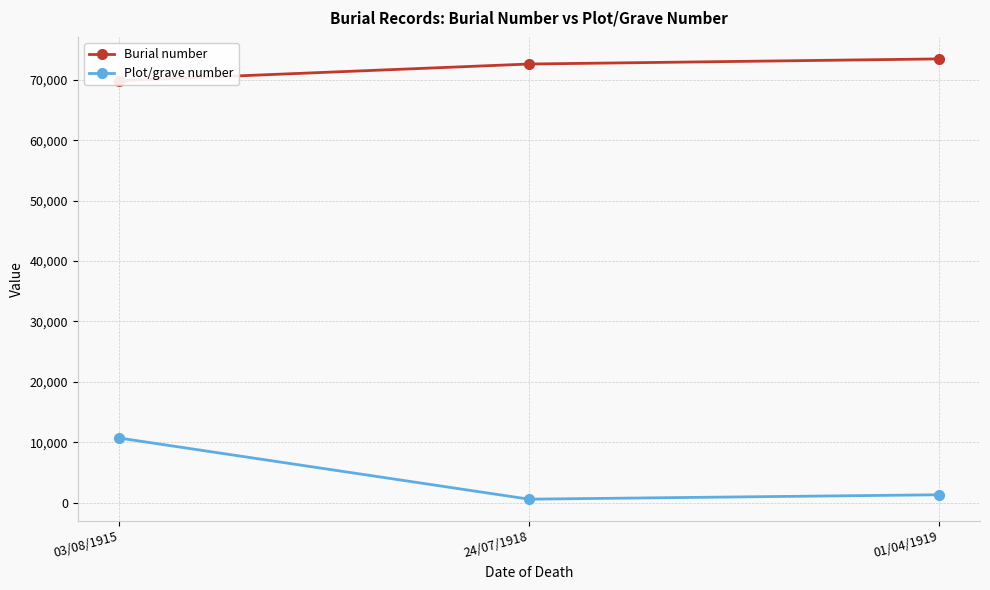

Is this an area chart (filled region under the line)?

No